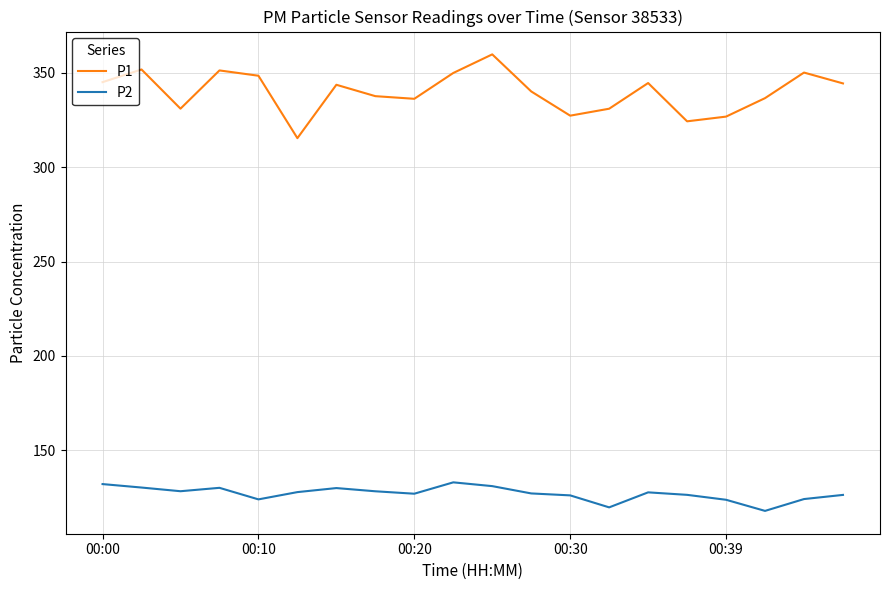

What is the difference between the maximum and minimum values in the P1 series?

44.4